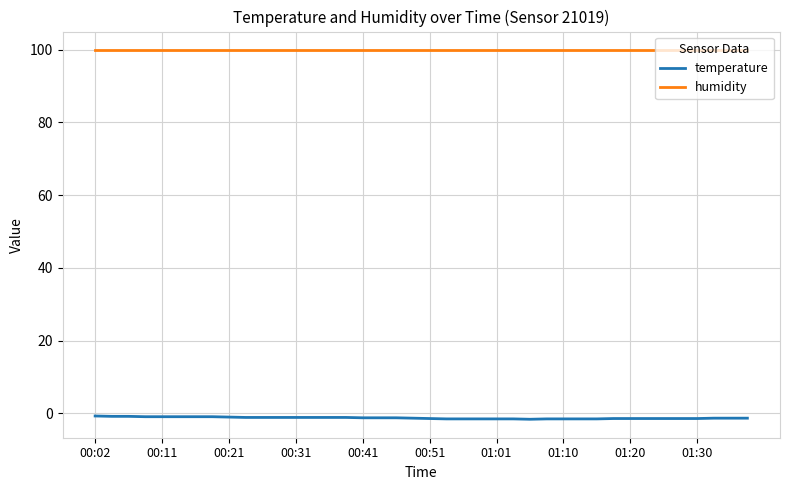

Which series has the largest total across all categories?

humidity